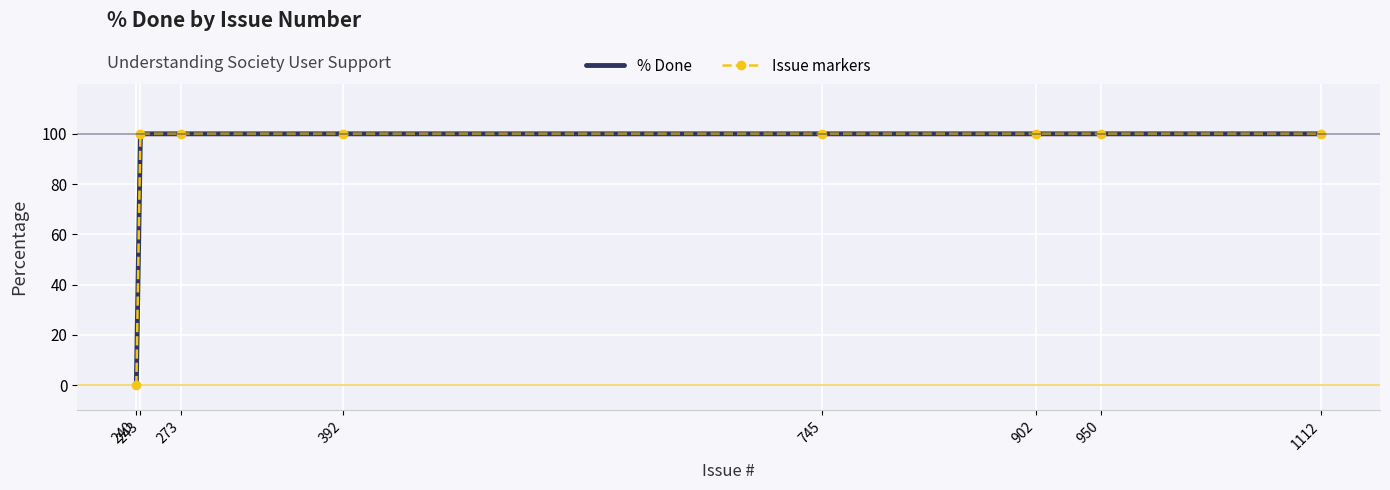

True or false: % Done has a value of 100 at 902.

True